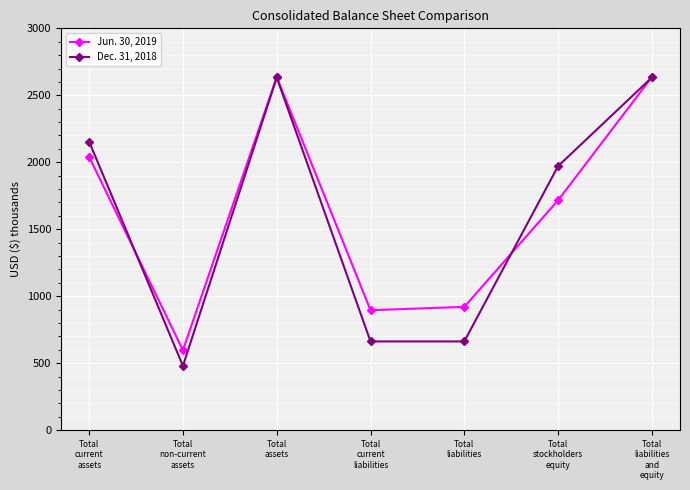

What is the label of the 2nd point from the left?

Total
non-current
assets